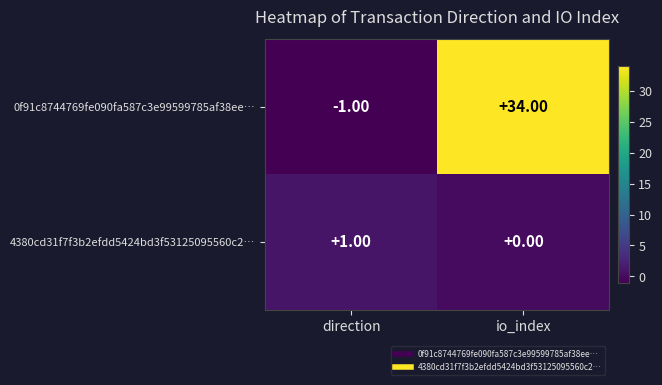

Which series has the largest range (max minus min)?

0f91c8744769fe090fa587c3e99599785af38ee…